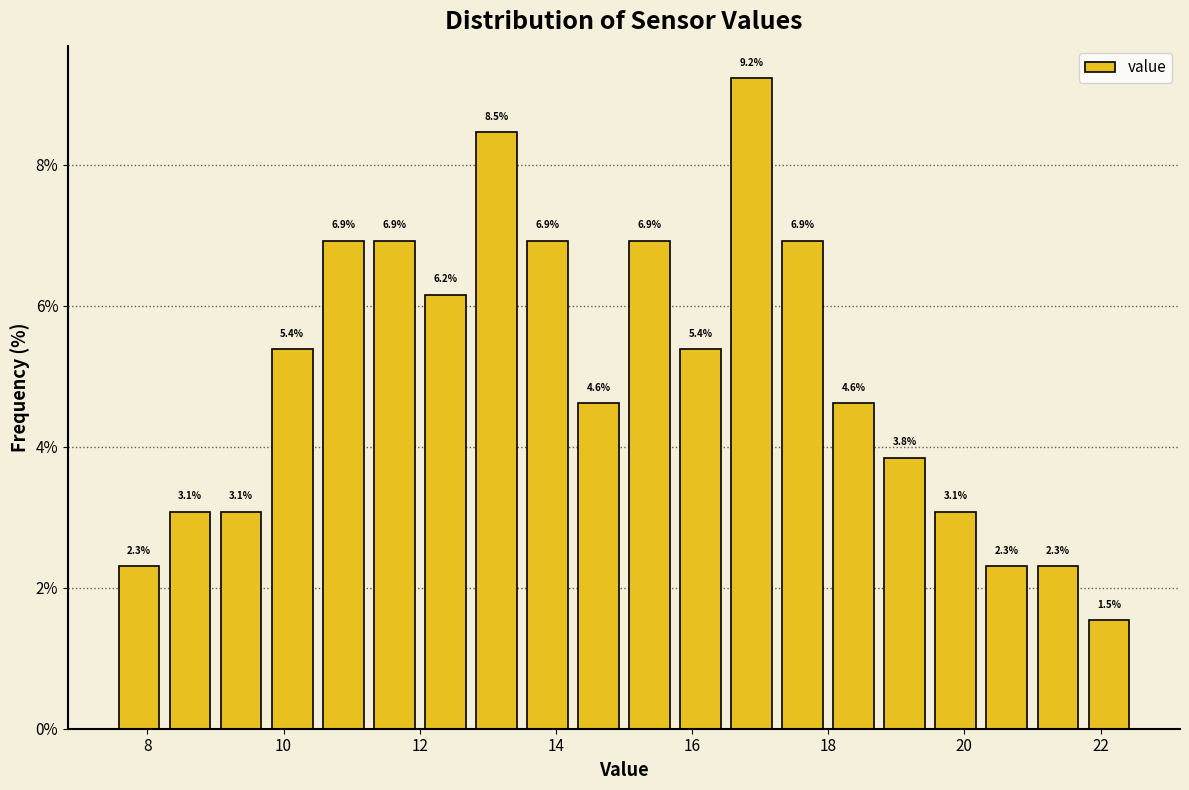

Read against the x-axis, roughly where is the centre of the tallest bar?

16.8